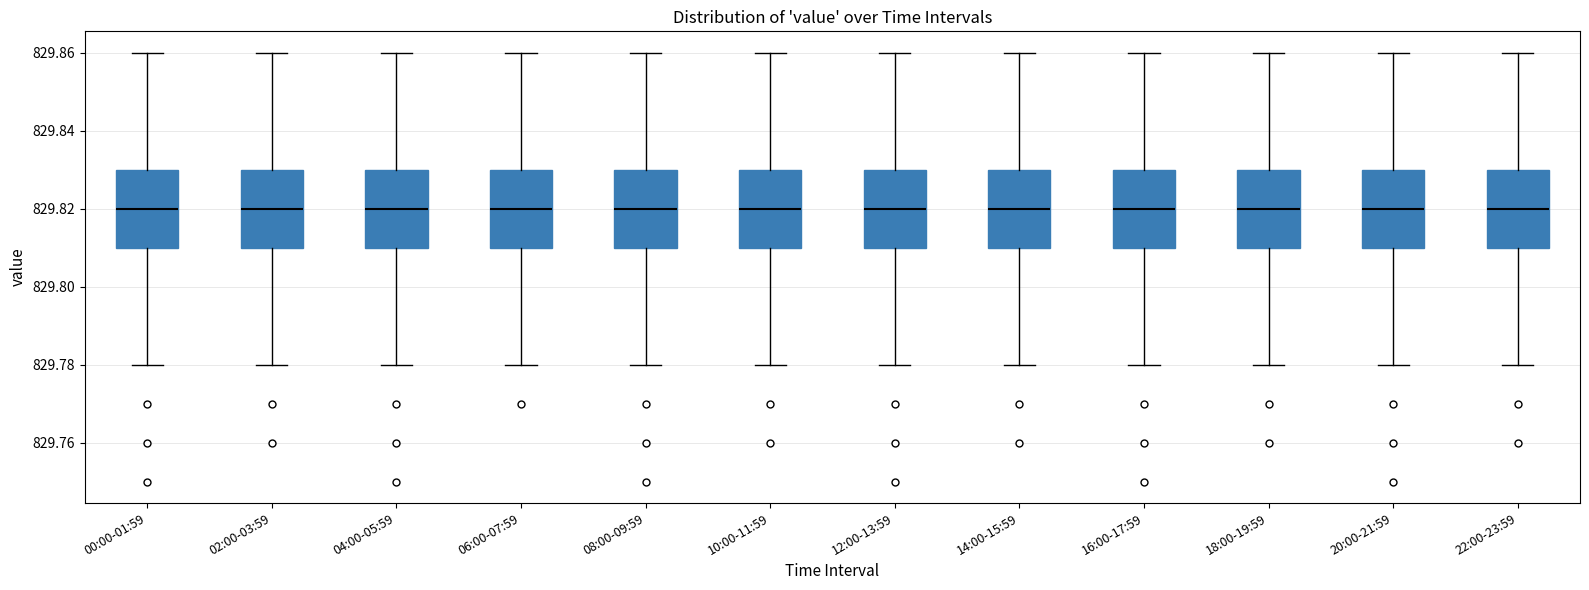

Reading left to right, transcribe this box plot: for each box, give where its median line is, the range the box spans, and where its two whiskers end, as read against the y-axis. The values are not printed on the chart, so give them approximately, as read against the axis.

00:00-01:59: median 829.82, box 829.81 to 829.83, whiskers 829.78 to 829.86
02:00-03:59: median 829.82, box 829.81 to 829.83, whiskers 829.78 to 829.86
04:00-05:59: median 829.82, box 829.81 to 829.83, whiskers 829.78 to 829.86
06:00-07:59: median 829.82, box 829.81 to 829.83, whiskers 829.78 to 829.86
08:00-09:59: median 829.82, box 829.81 to 829.83, whiskers 829.78 to 829.86
10:00-11:59: median 829.82, box 829.81 to 829.83, whiskers 829.78 to 829.86
12:00-13:59: median 829.82, box 829.81 to 829.83, whiskers 829.78 to 829.86
14:00-15:59: median 829.82, box 829.81 to 829.83, whiskers 829.78 to 829.86
16:00-17:59: median 829.82, box 829.81 to 829.83, whiskers 829.78 to 829.86
18:00-19:59: median 829.82, box 829.81 to 829.83, whiskers 829.78 to 829.86
20:00-21:59: median 829.82, box 829.81 to 829.83, whiskers 829.78 to 829.86
22:00-23:59: median 829.82, box 829.81 to 829.83, whiskers 829.78 to 829.86